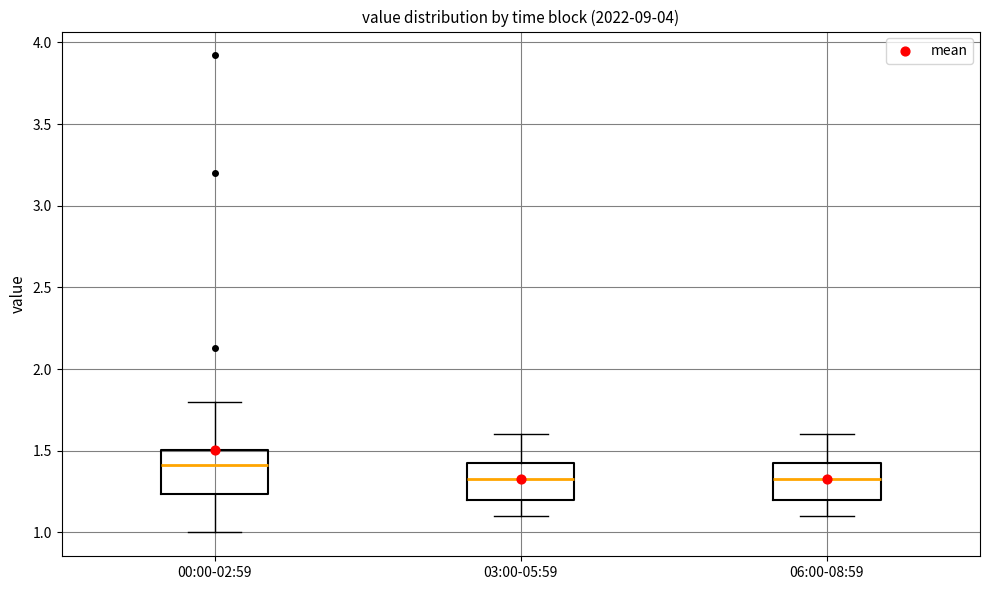

Which box has the highest median line?

00:00-02:59